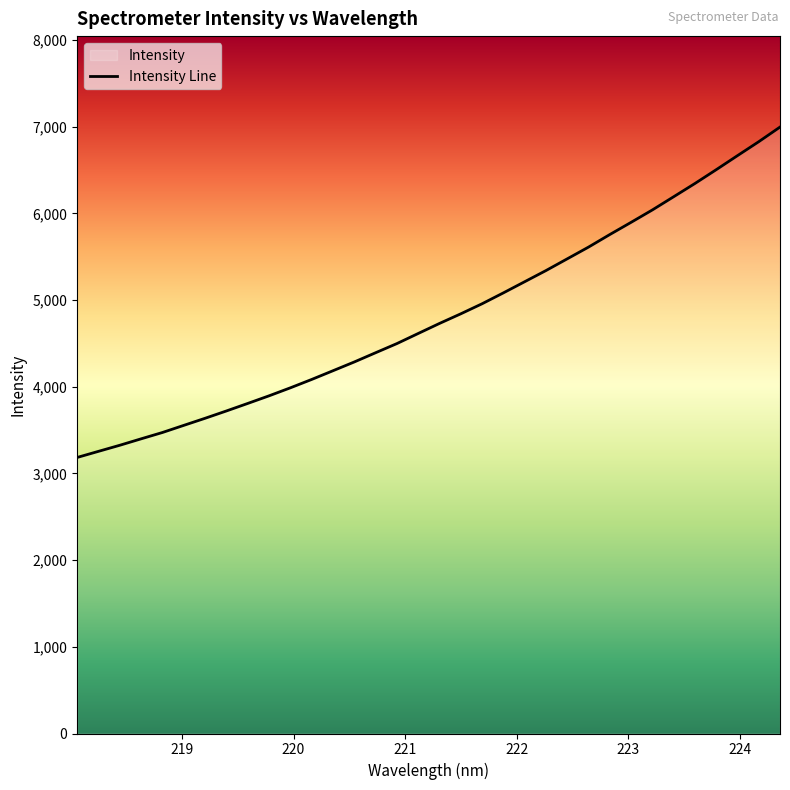

What is the difference between the maximum and minimum values?

3811.2